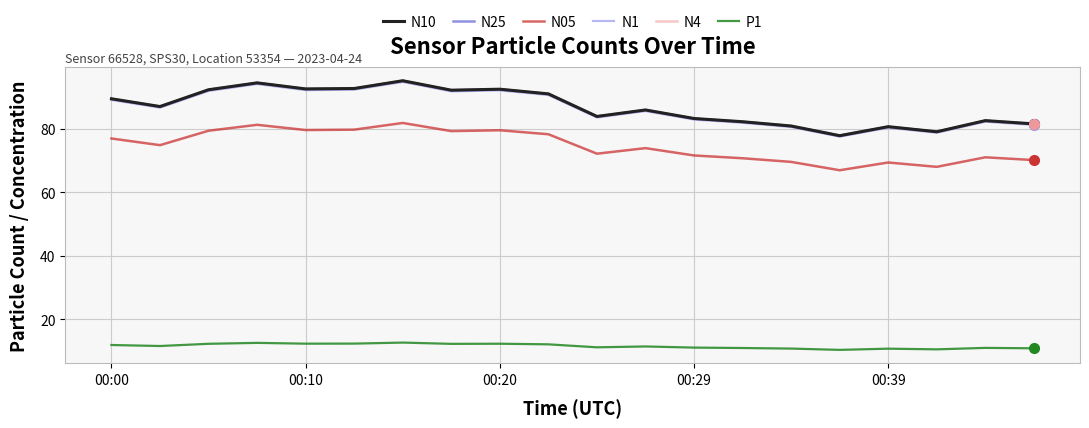

What is the highest value of the P1 series?

12.6